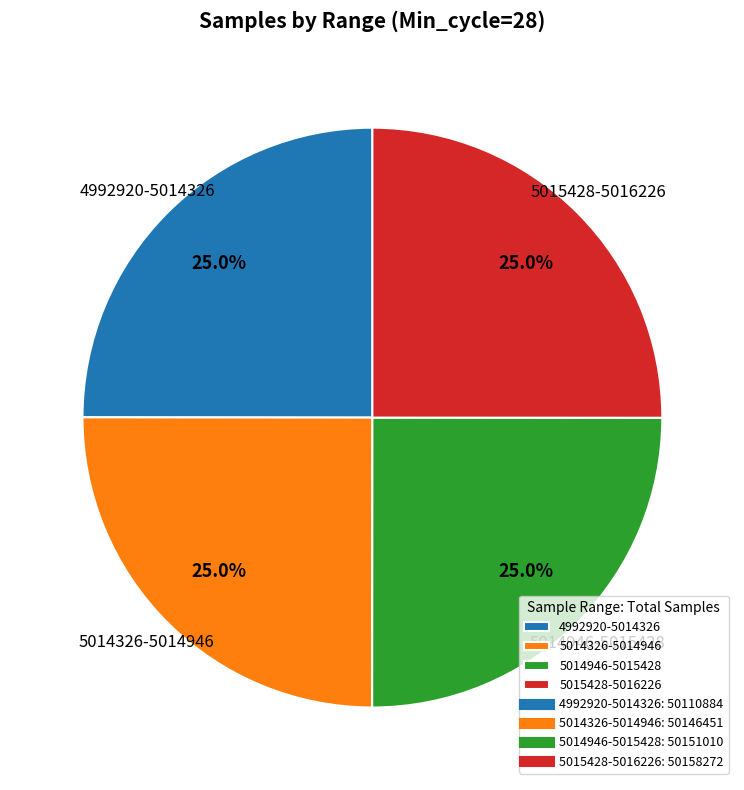

How much of the chart is everything except 4992920-5014326?

75.0%